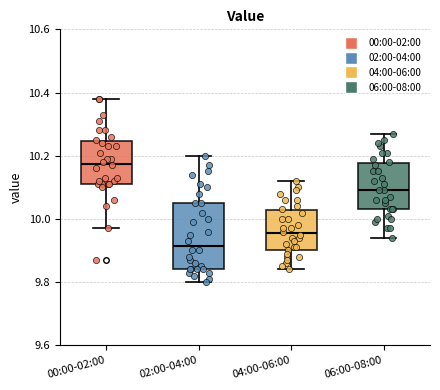

Where does the median line of the box for 02:00-04:00 sit on the y-axis? The values are not printed on the chart, so give them approximately, as read against the axis.

9.92